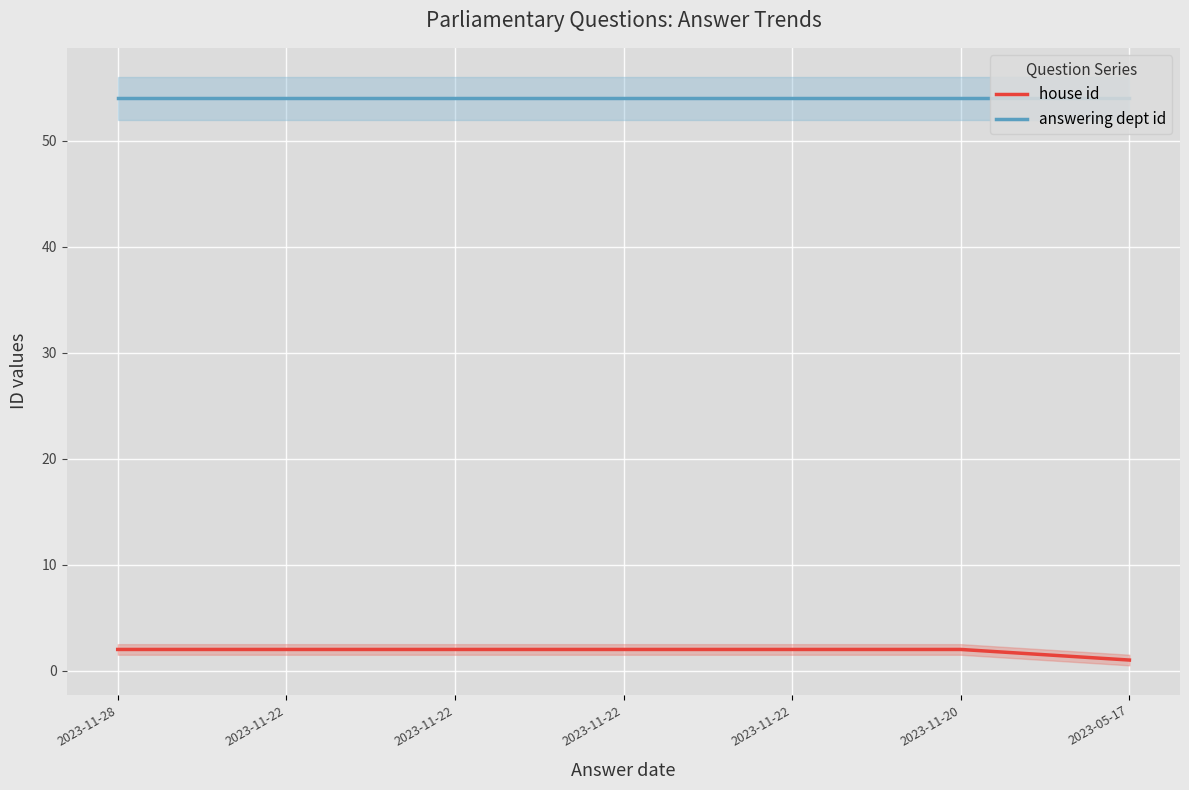

At which category is the sum across all series the highest?

2023-11-28